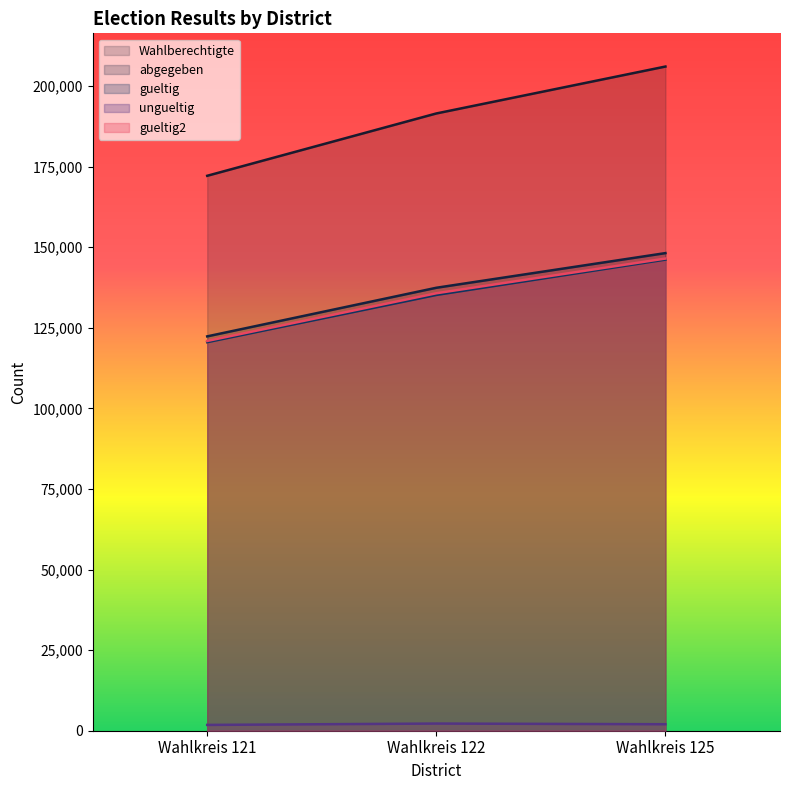

Reading left to right, extract all data points from this chart.

Wahlberechtigte: 172167	191504	206061
abgegeben: 122346	137426	148181
gueltig: 120545	135205	146171
ungueltig: 1801	2221	2010
gueltig2: 120927	135724	146488